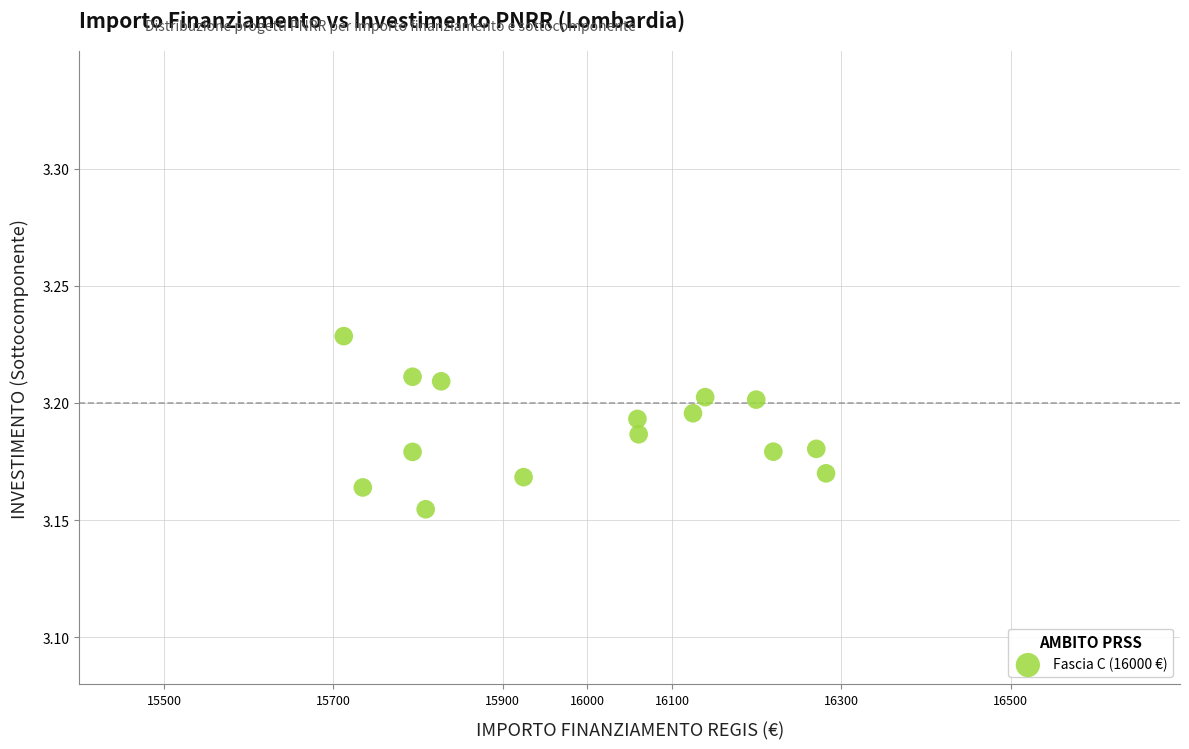

What is the range of X values (max minus min)?

569.6